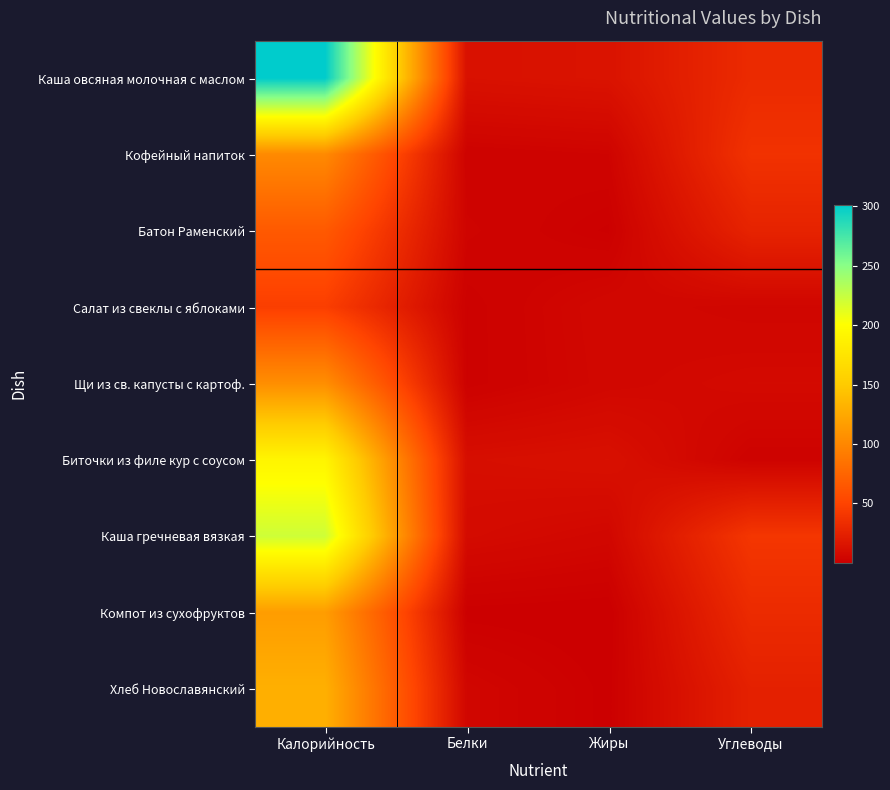

At how many categories does at least one series exceed 110?

1